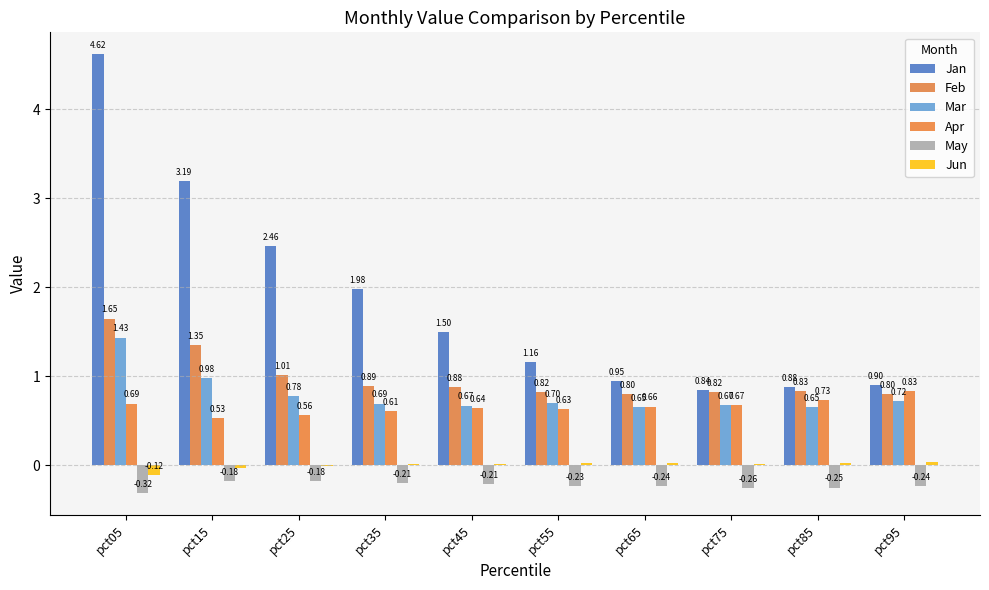

Between pct65 and pct95, which series saw the biggest shift?

Apr